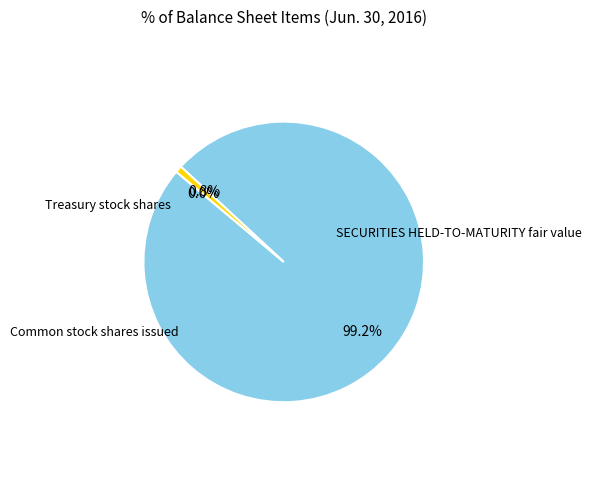

Is there a majority slice in this chart?

Yes